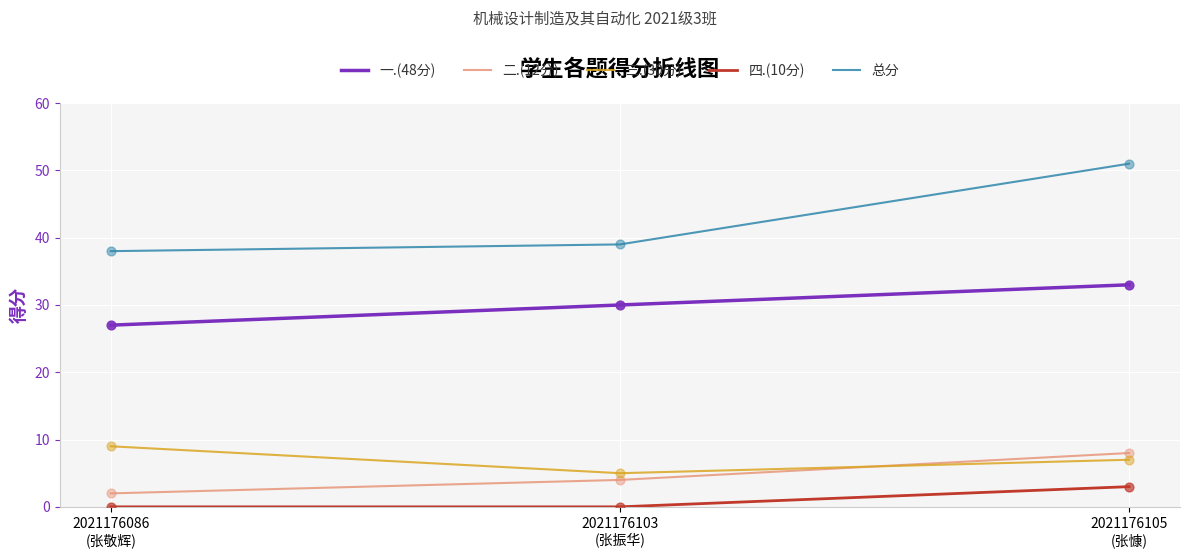

Which series has the largest range (max minus min)?

总分